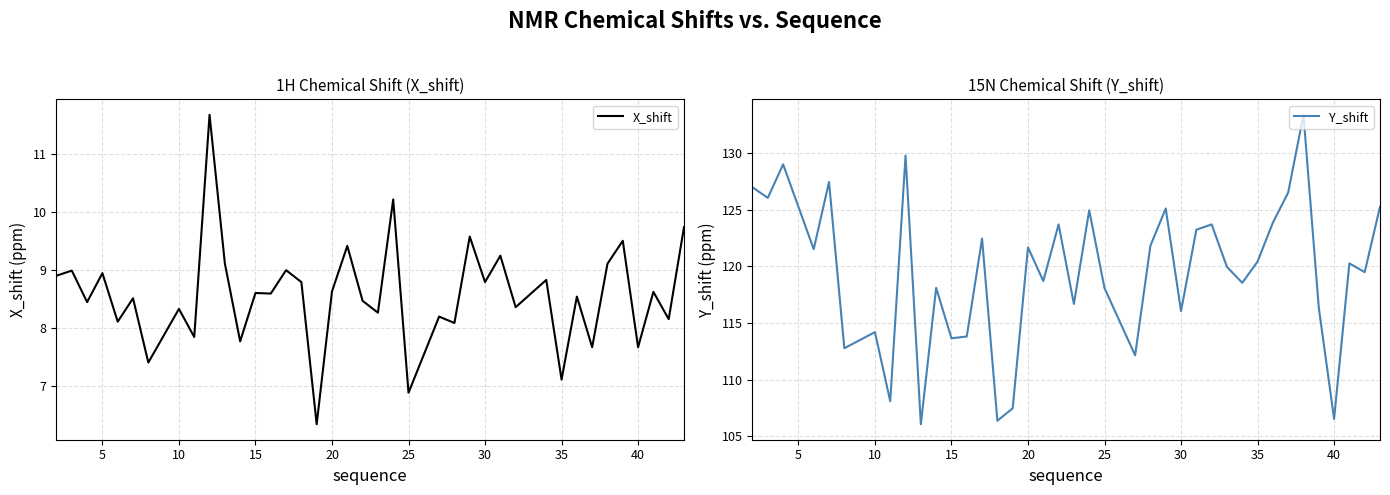

What is the maximum value for X_shift?

11.7